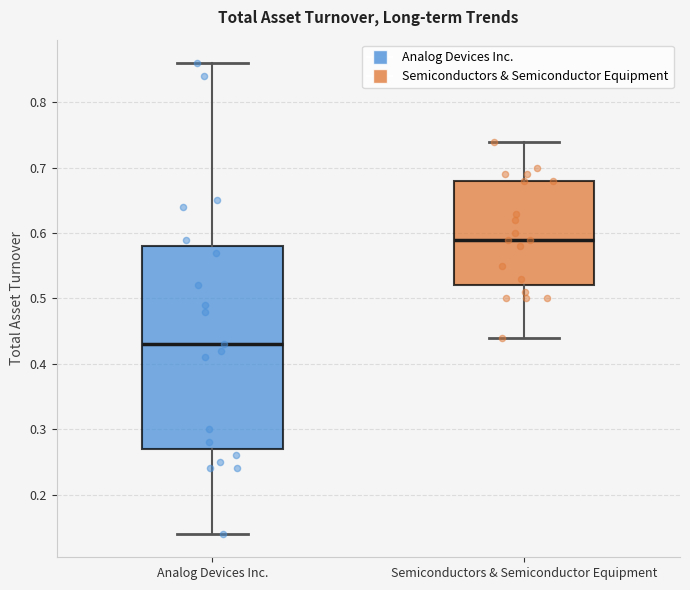

Reading left to right, transcribe this box plot: for each box, give where its median line is, the range the box spans, and where its two whiskers end, as read against the y-axis. The values are not printed on the chart, so give them approximately, as read against the axis.

Analog Devices Inc.: median 0.43, box 0.27 to 0.58, whiskers 0.14 to 0.86
Semiconductors & Semiconductor Equipment: median 0.59, box 0.52 to 0.68, whiskers 0.44 to 0.74